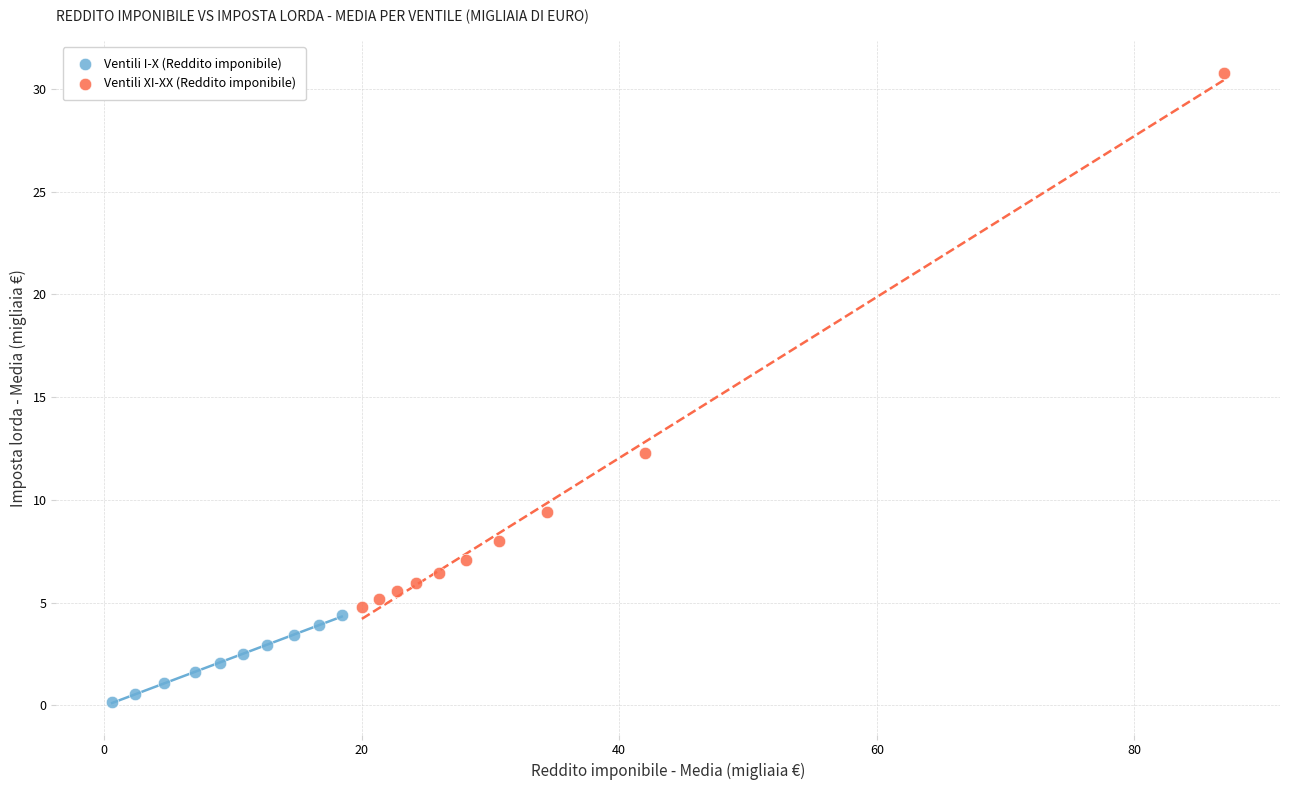

Which series has the widest spread of Y values?

Ventili XI-XX (Reddito imponibile)